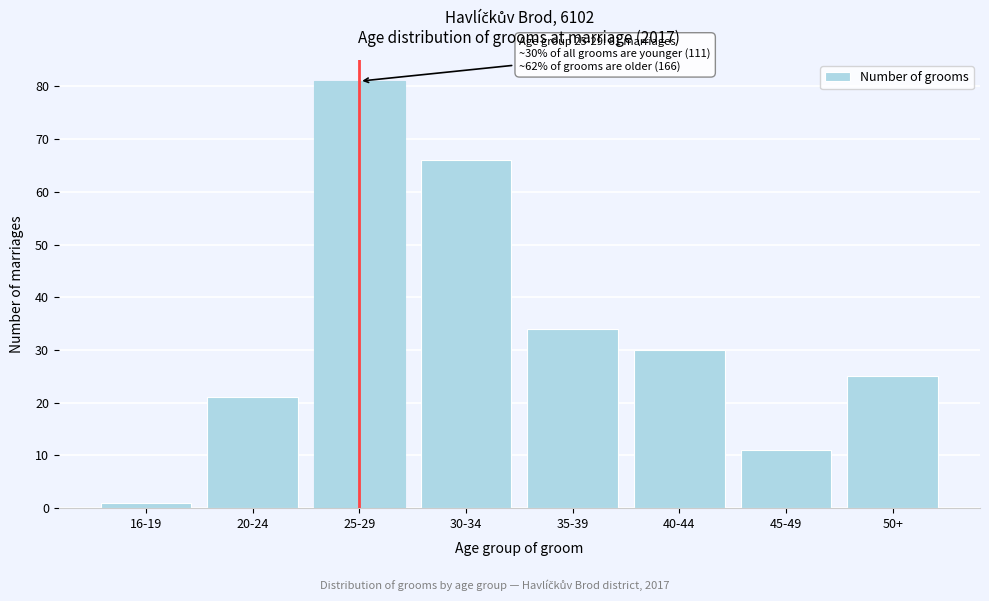

Reading left to right, list all the values displayed in this chart.

16-19=1	20-24=21	25-29=81	30-34=66	35-39=34	40-44=30	45-49=11	50+=25